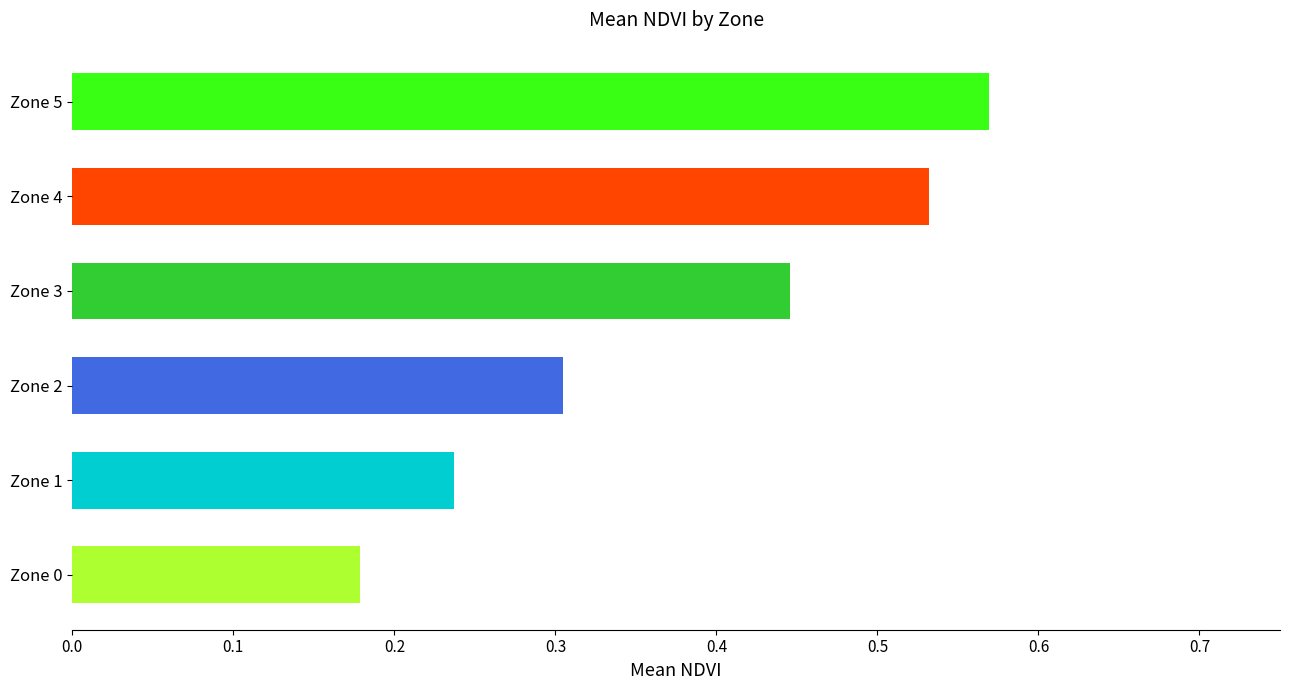

What is the smallest value displayed?

0.2